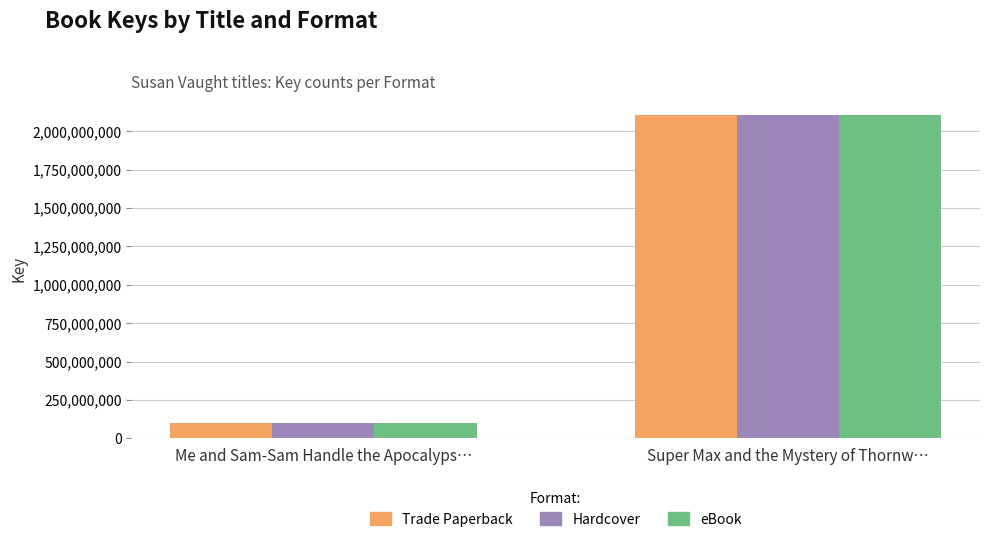

Reading left to right, what are all the values shown in this chart?

Trade Paperback: 101112758	2105730060
Hardcover: 101112758	2105730060
eBook: 101112758	2105730060